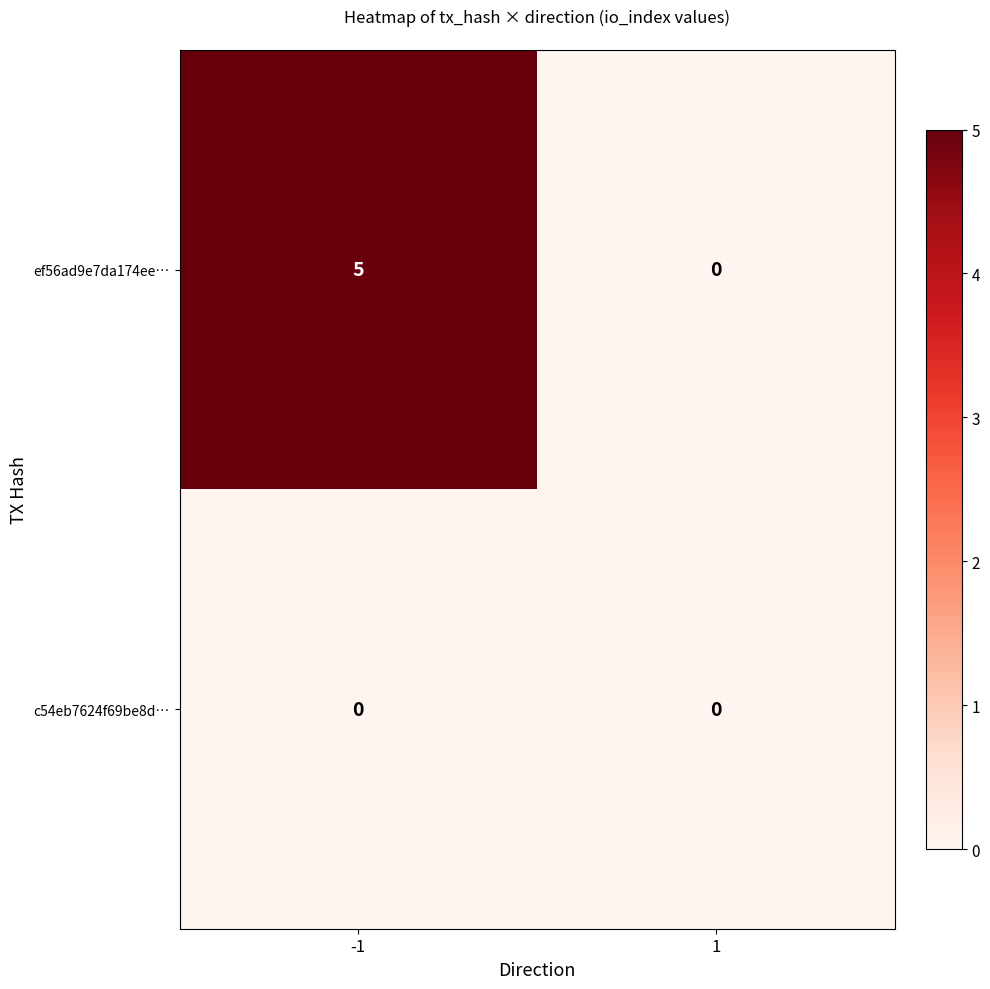

What is the spread (max minus min) of values at -1?

5